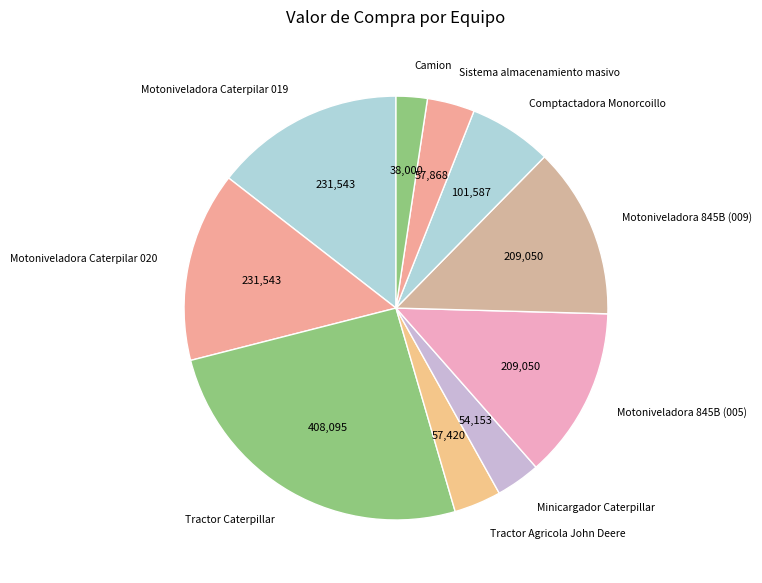

True or false: Motoniveladora 845B (009) accounts for 13% of the total.

True